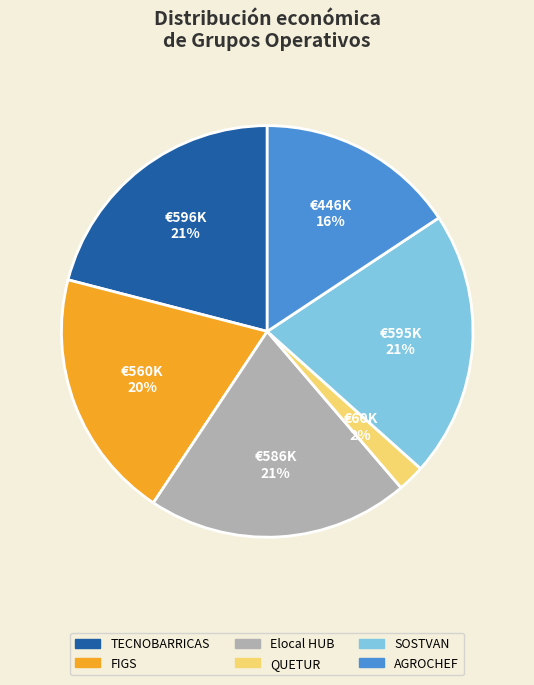

Count the number of slices in the pie.

6